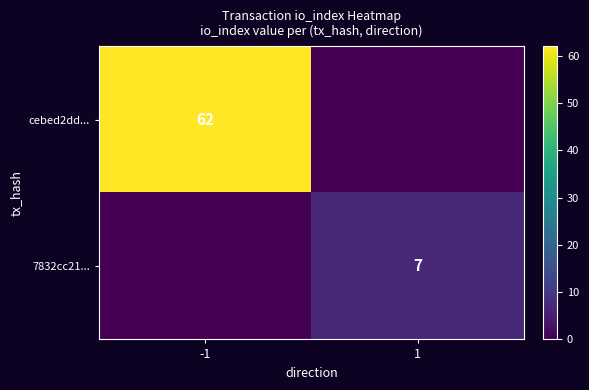

Is it true that 7832cc21... equals 4 at 1?

False